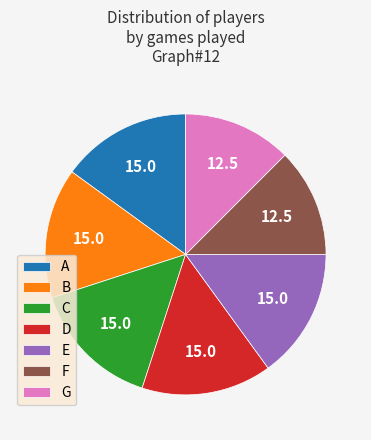

True or false: G accounts for 12% of the total.

True